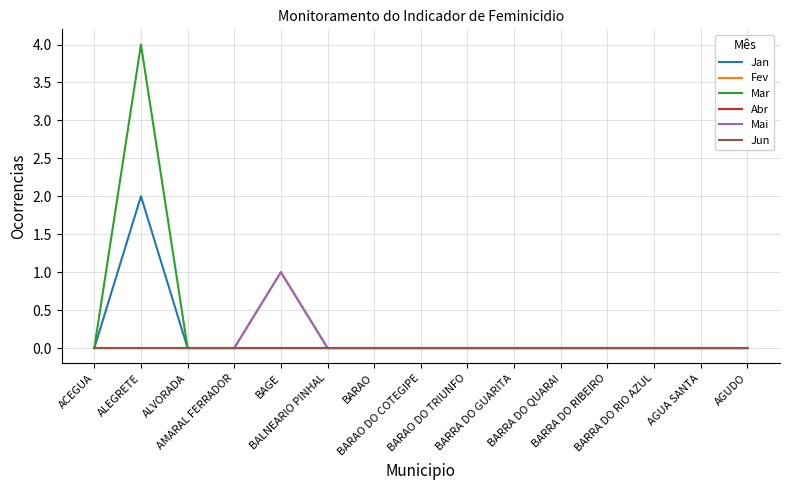

Rank the categories by Mai value from lowest to highest.

ACEGUA, ALEGRETE, ALVORADA, AMARAL FERRADOR, BALNEARIO PINHAL, BARAO, BARAO DO COTEGIPE, BARAO DO TRIUNFO, BARRA DO GUARITA, BARRA DO QUARAI, BARRA DO RIBEIRO, BARRA DO RIO AZUL, AGUA SANTA, AGUDO, BAGE